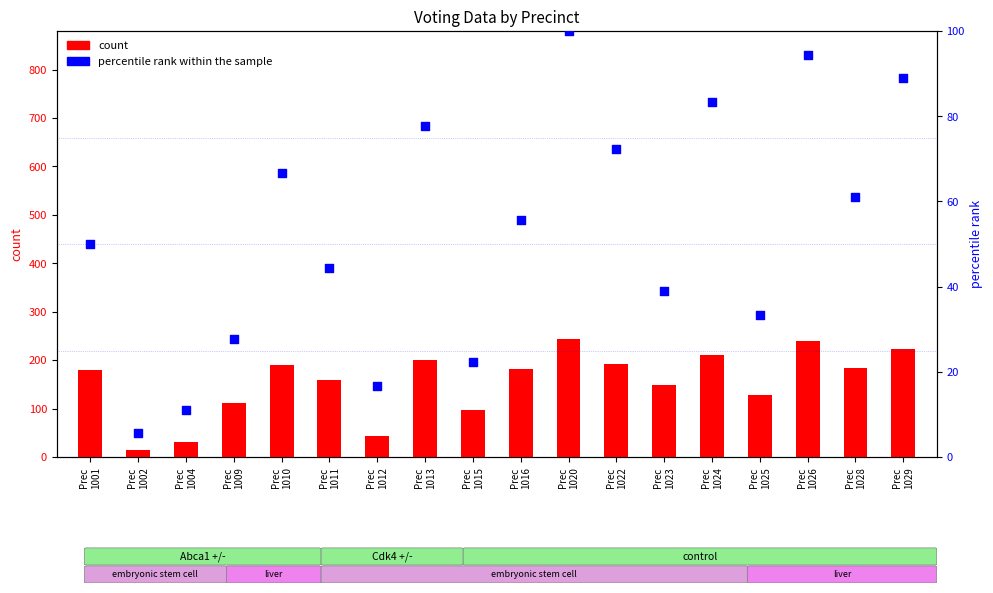

Which series contains the highest Y value?

count